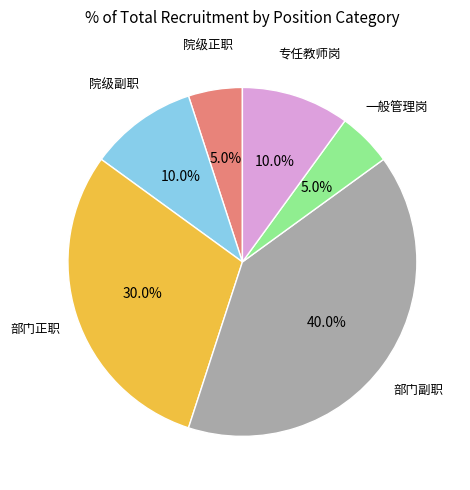

What is the ratio of the value at 部门正职 to the value at 院级副职?

3.0